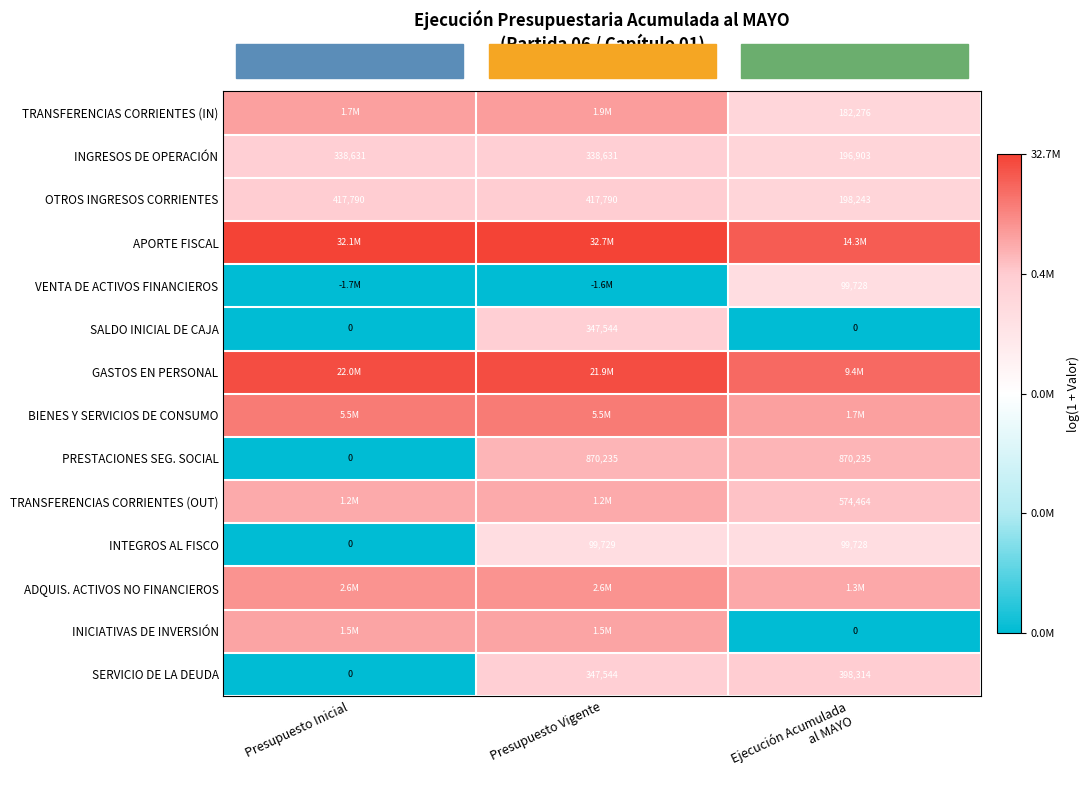

At which label is PRESTACIONES SEG. SOCIAL closest to 435117?

Presupuesto Inicial